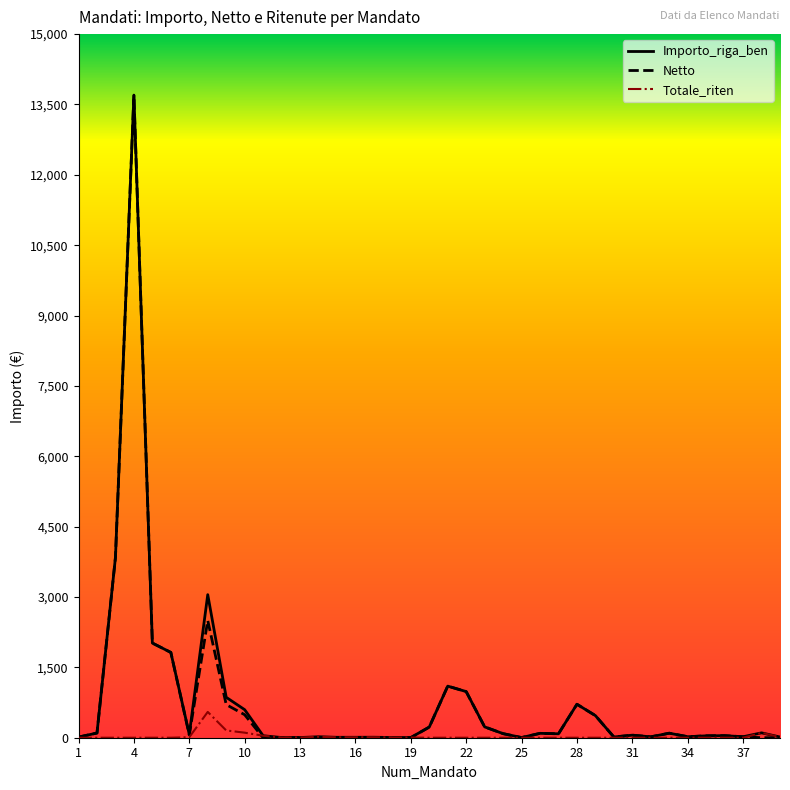

What is the greatest value displayed?

13700.1